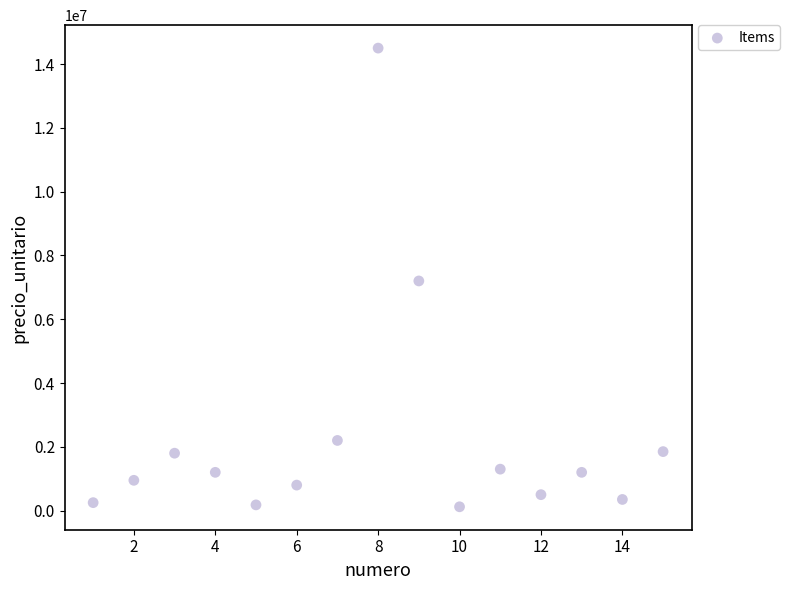

What is the range of X values (max minus min)?

14